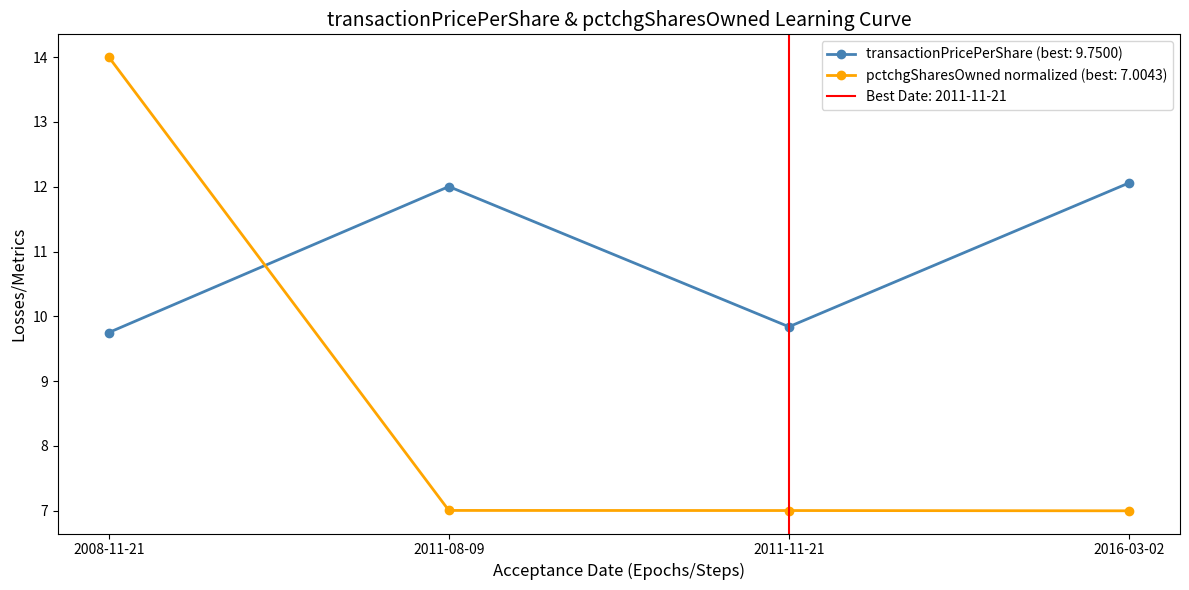

What is the label of the 2nd point from the left?

2011-08-09